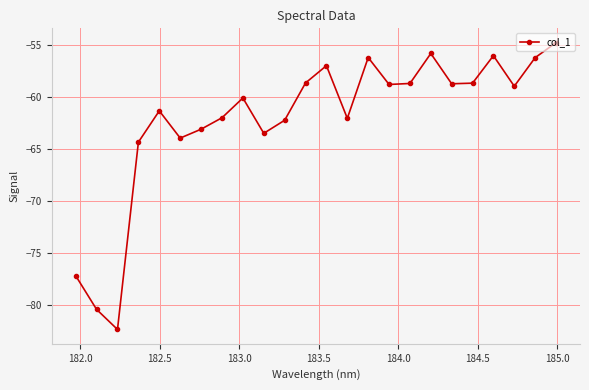

How many lines are shown in the chart?

1